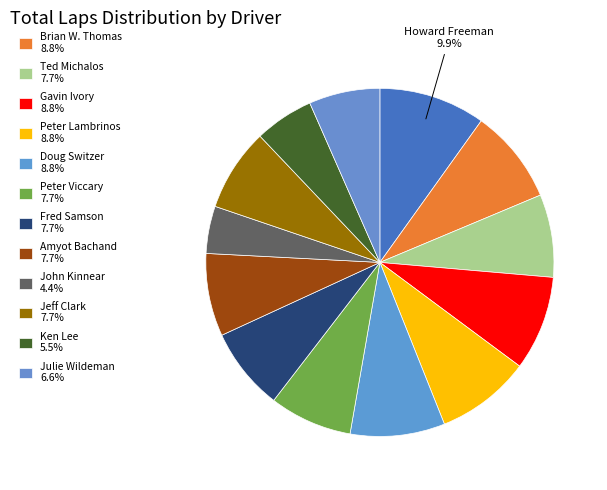

How many slices are in this pie chart?

13